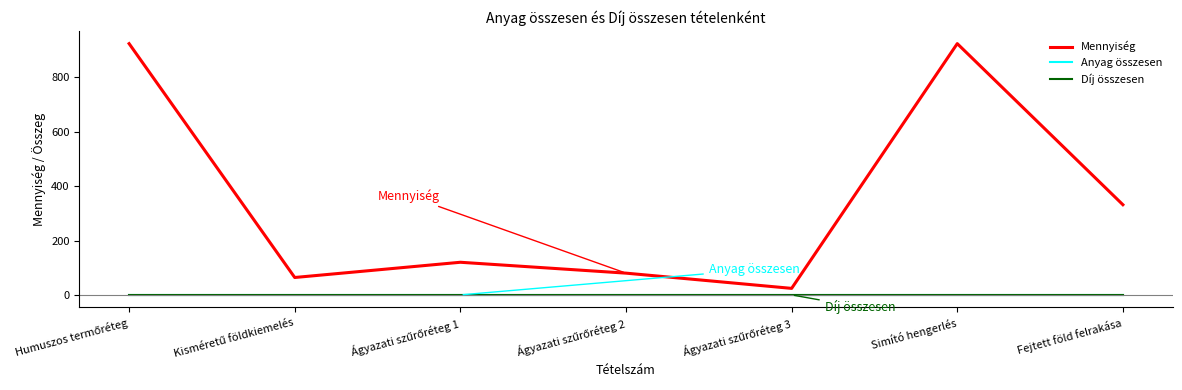

Is this an area chart (filled region under the line)?

No